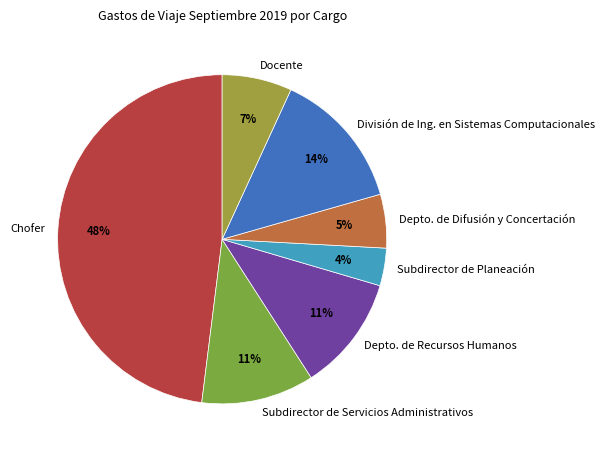

To the nearest percent, what percentage of the pie is División de Ing. en Sistemas Computacionales?

14%